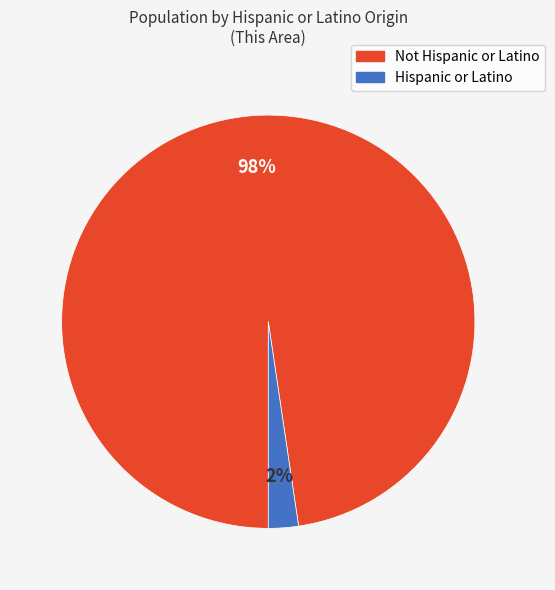

To the nearest percent, what is the average slice percentage?

50%